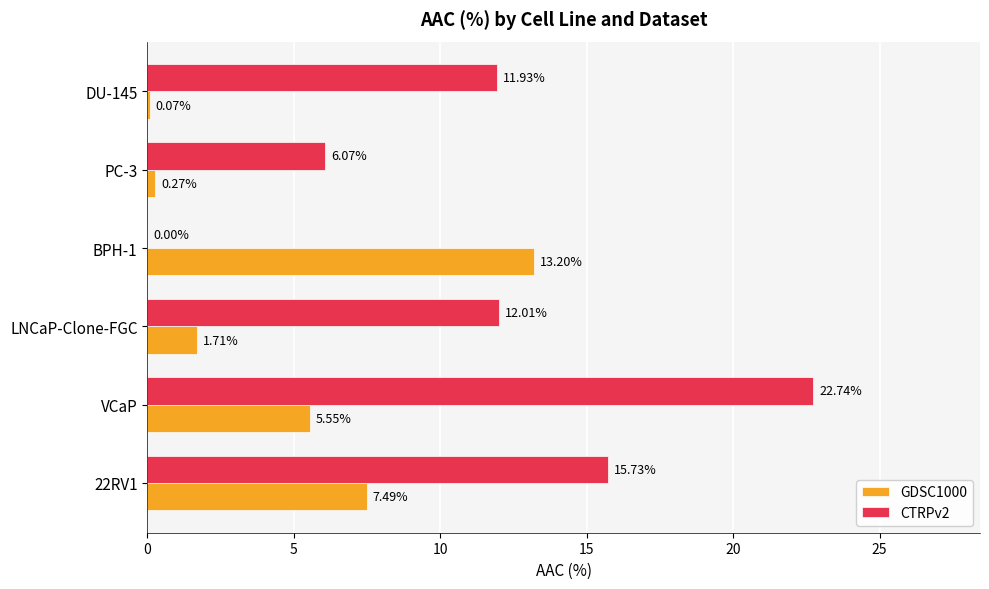

At which label is GDSC1000 closest to 6?

VCaP